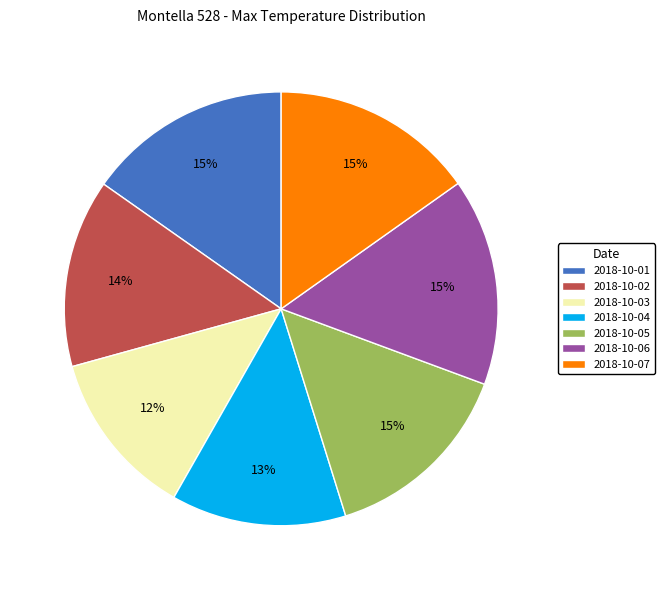

To the nearest percent, what portion does 2018-10-01 represent?

15%